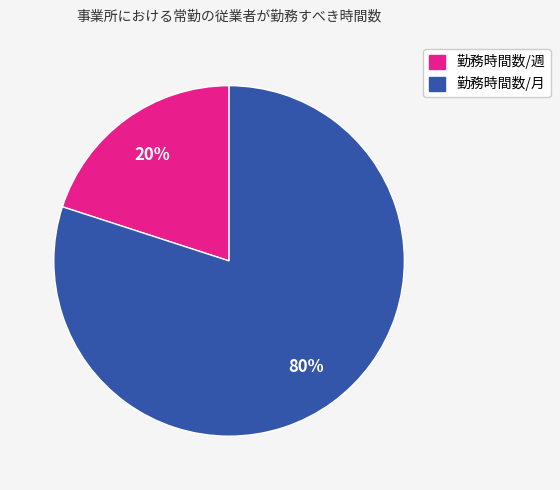

What is the largest slice in the pie chart?

勤務時間数/月